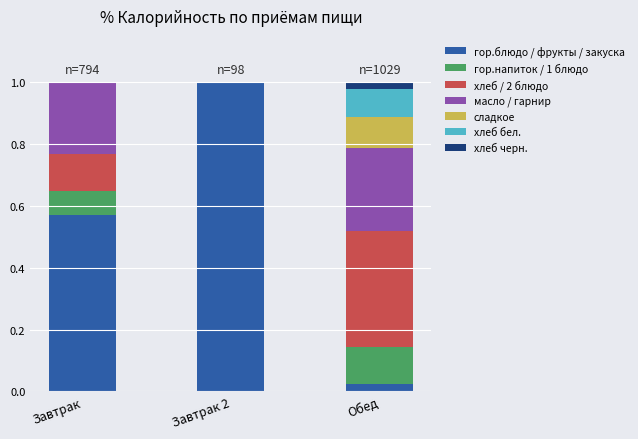

Which category has the highest value in the гор.блюдо / фрукты / закуска series?

Завтрак 2